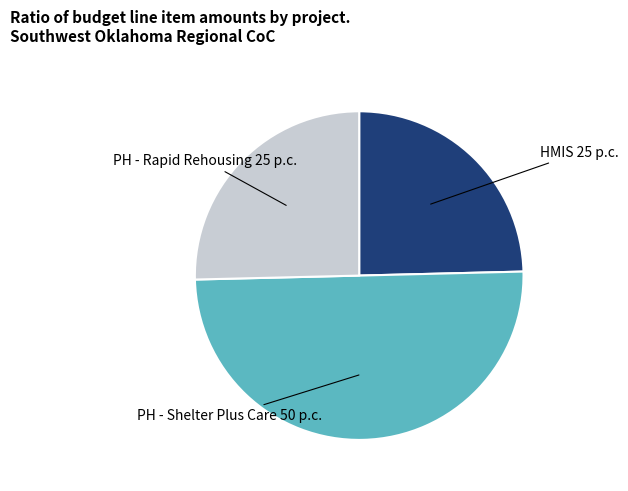

Which slice represents more than half of the pie?

PH - Shelter Plus Care